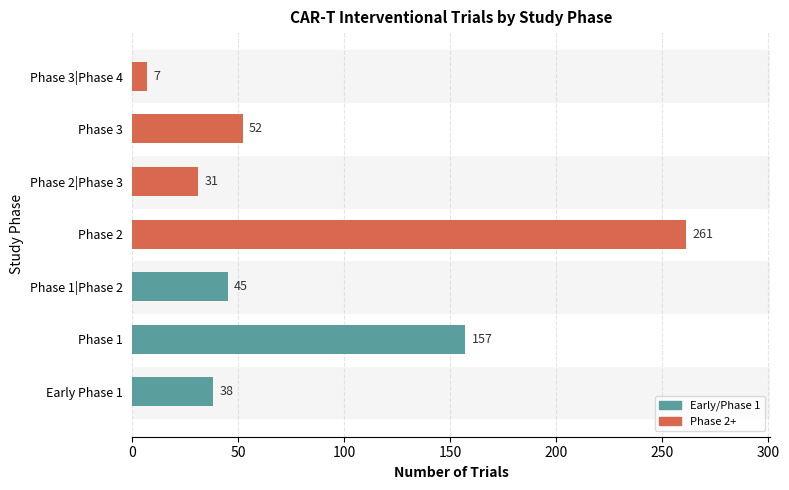

Reading bottom to top, list all the values displayed in this chart.

38	157	45	261	31	52	7